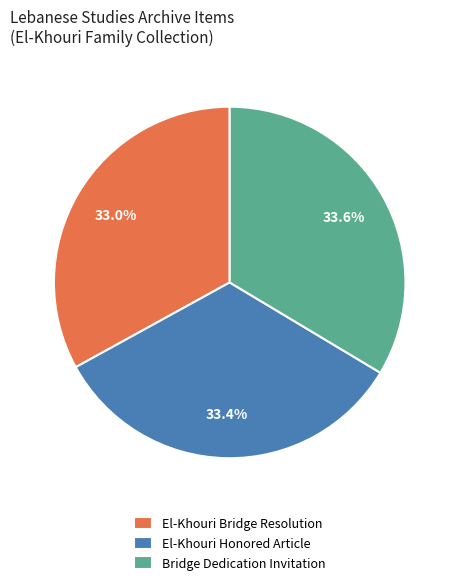

Is it true that El-Khouri Honored Article is 33% of the pie?

True